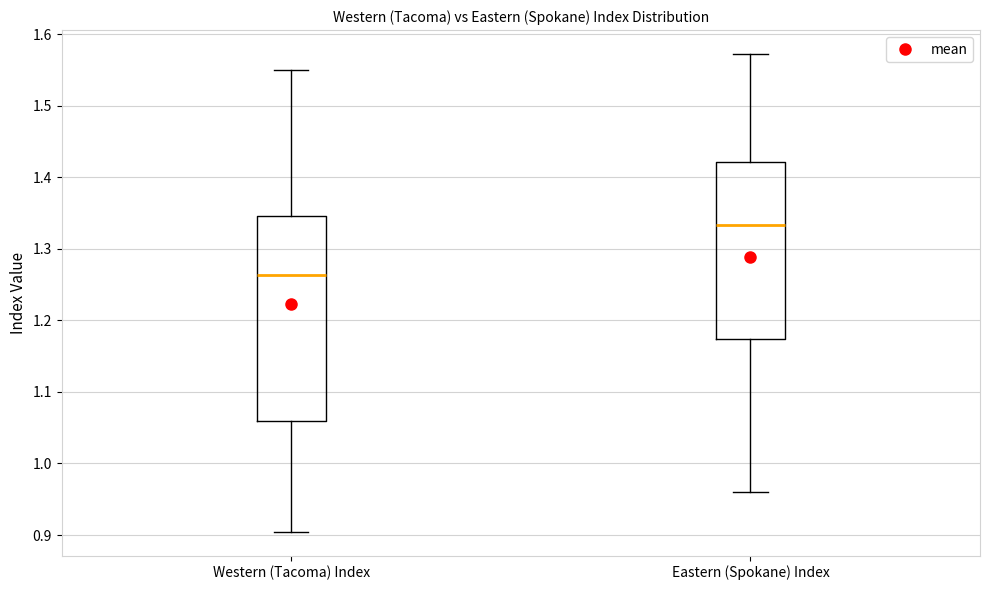

Comparing the boxes themselves (not the whiskers), which one is the tallest?

Western (Tacoma) Index